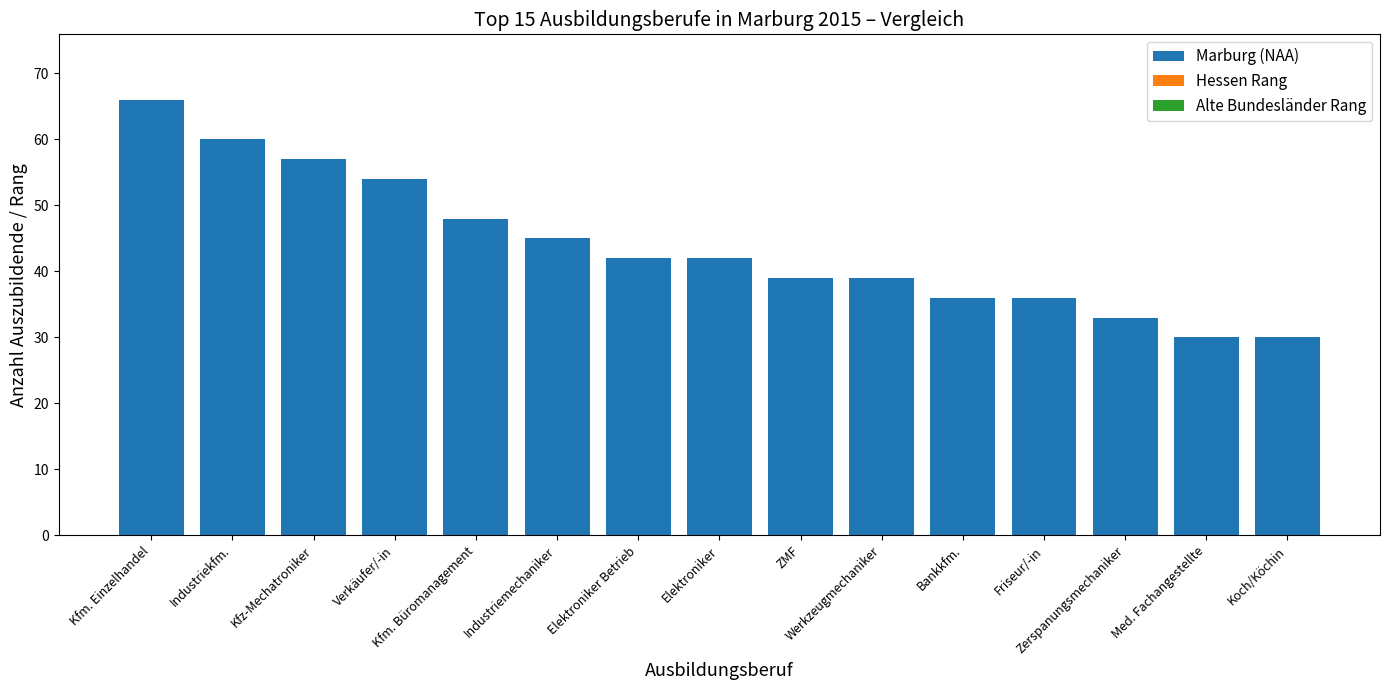

What is the difference between the maximum and second lowest values?

36